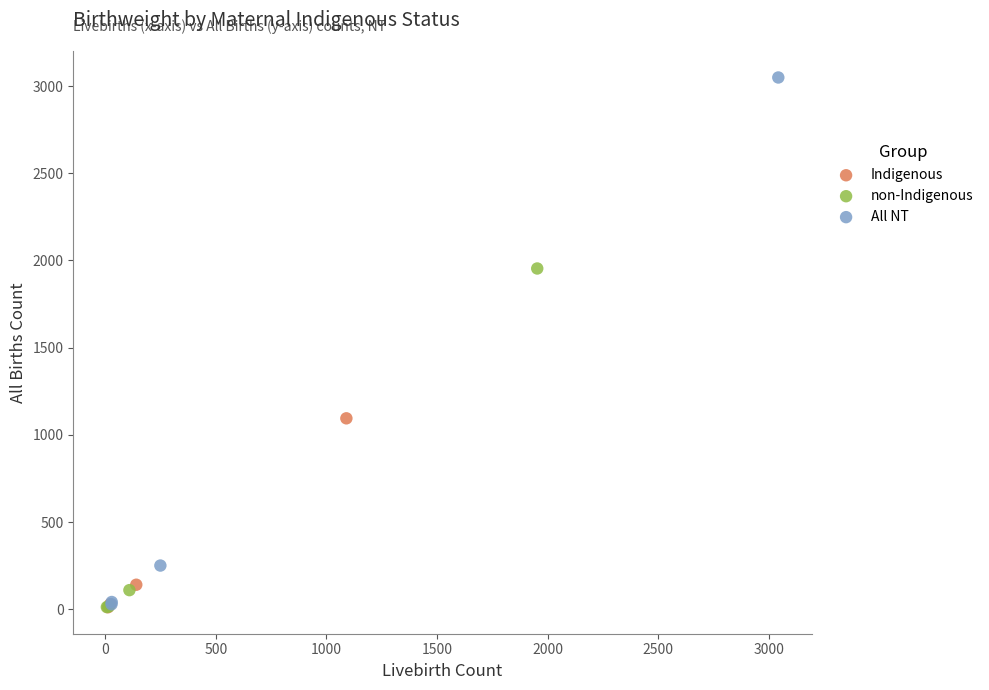

Which series has the largest Y range (max minus min)?

All NT